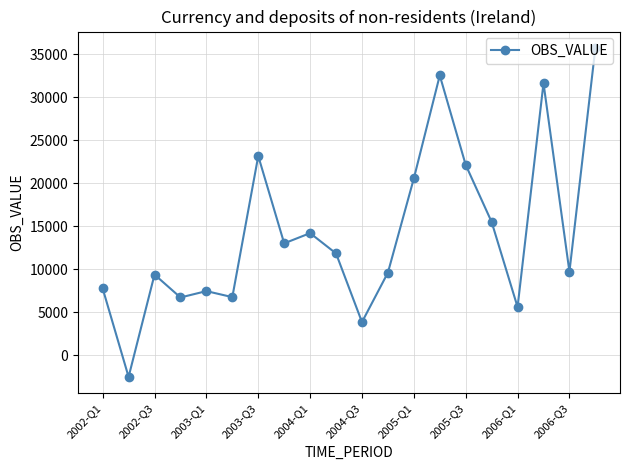

What is the sum of all values?

284667